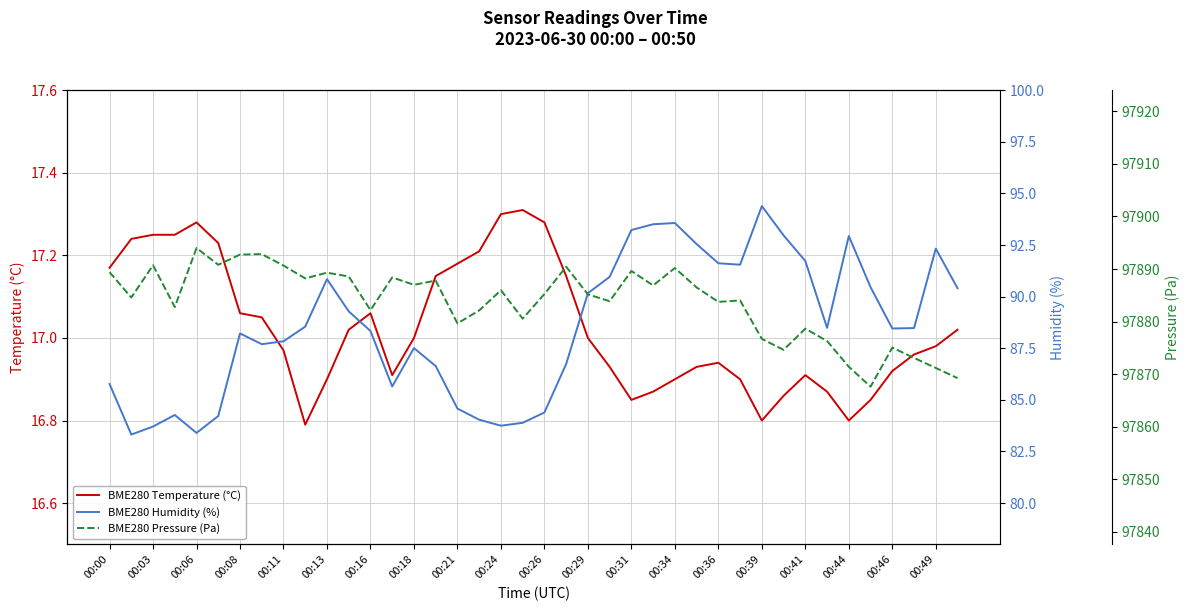

True or false: BME280 Pressure (Pa) and BME280 Temperature (°C) intersect in this chart.

False